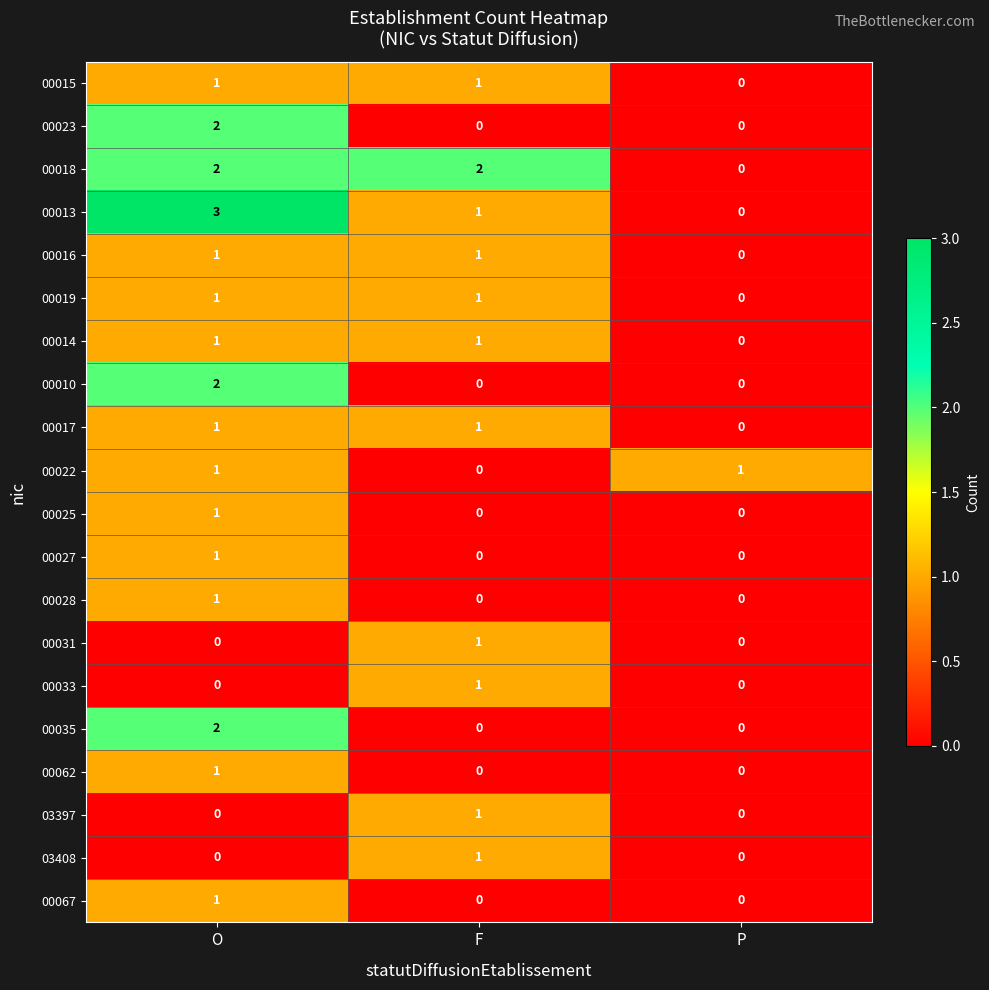

The value of 00010 at O is 2. True or false?

True